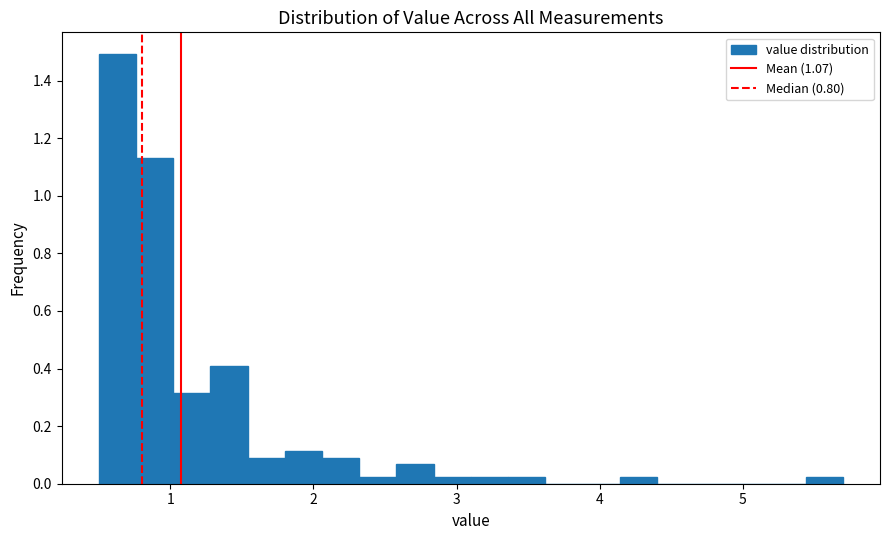

Around what value on the x-axis is the tallest bar? Give the approximate position of its centre, as read against the axis.

0.6